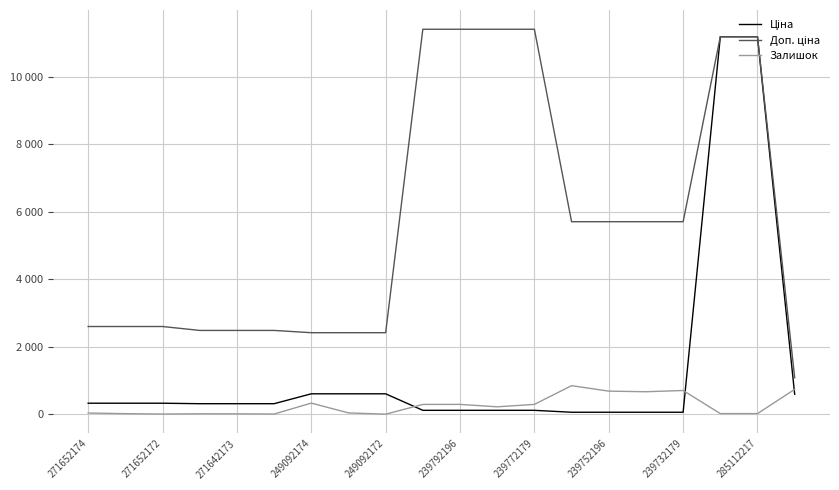

List the series in order of their overall mean, lowest first.

Залишок, Ціна, Доп. ціна